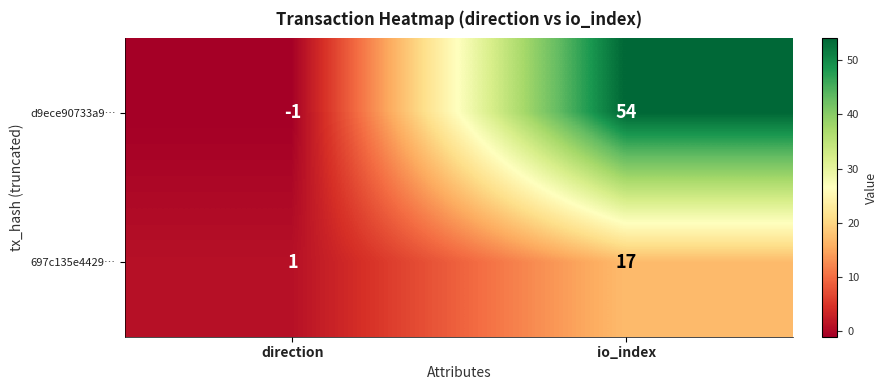

The value of 697c135e4429… at io_index is 8. True or false?

False